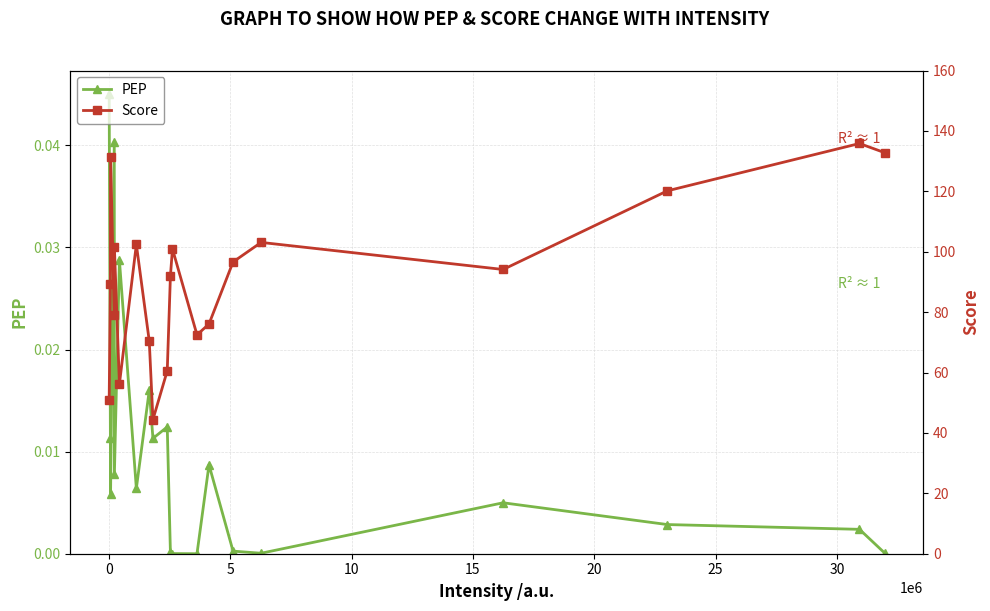

True or false: PEP has more than 0 interior local peaks.

True